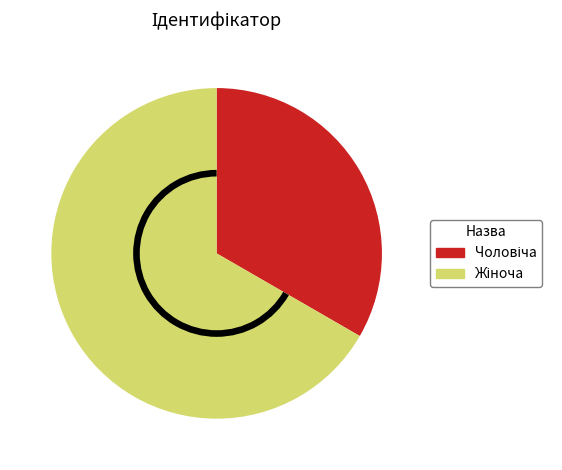

Combined, what portion of the pie is Жіноча and Чоловіча?

100.0%